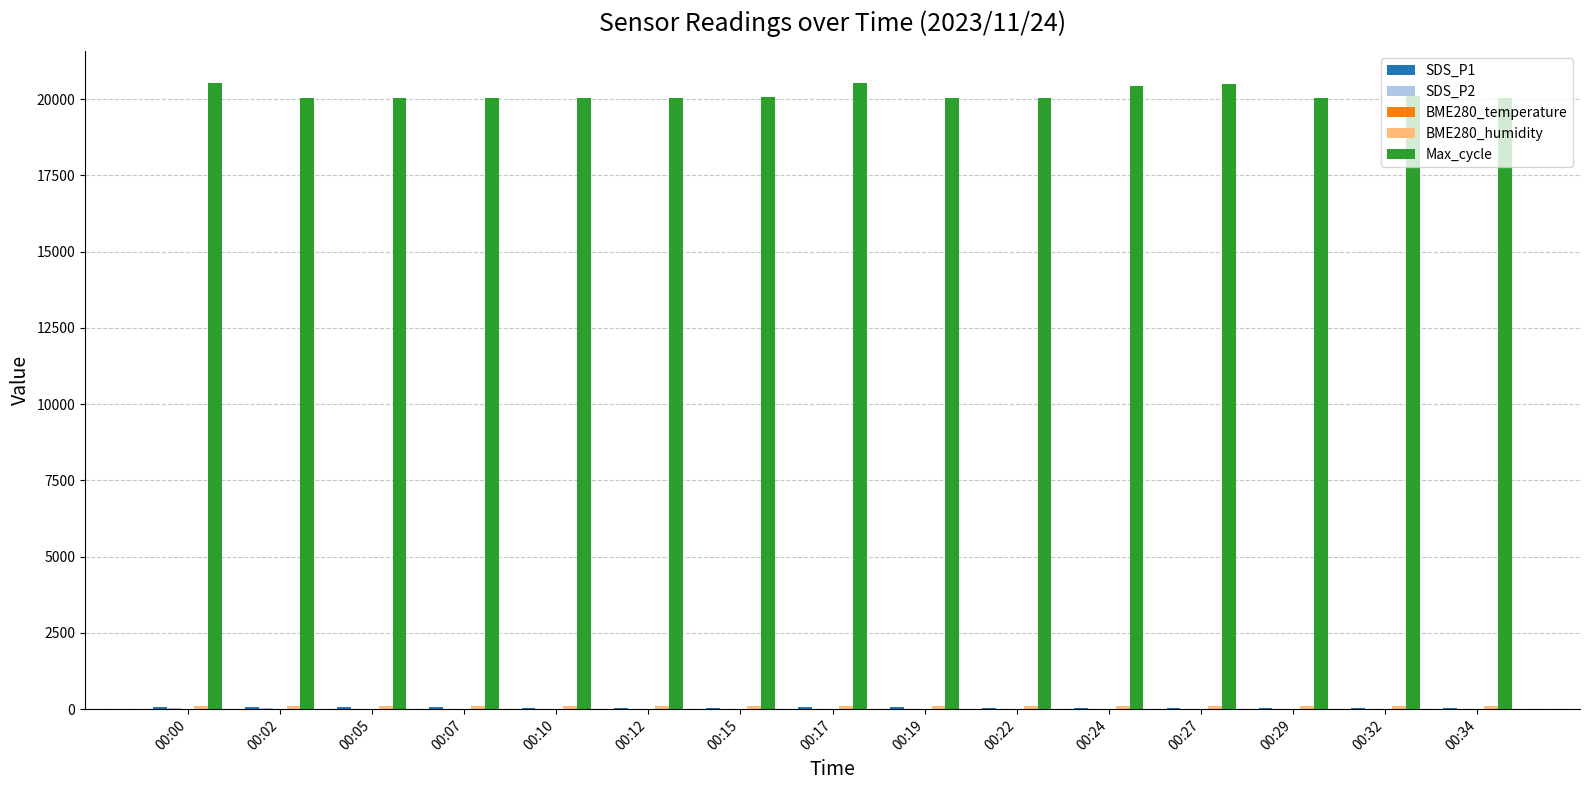

Which series has the largest total across all categories?

Max_cycle